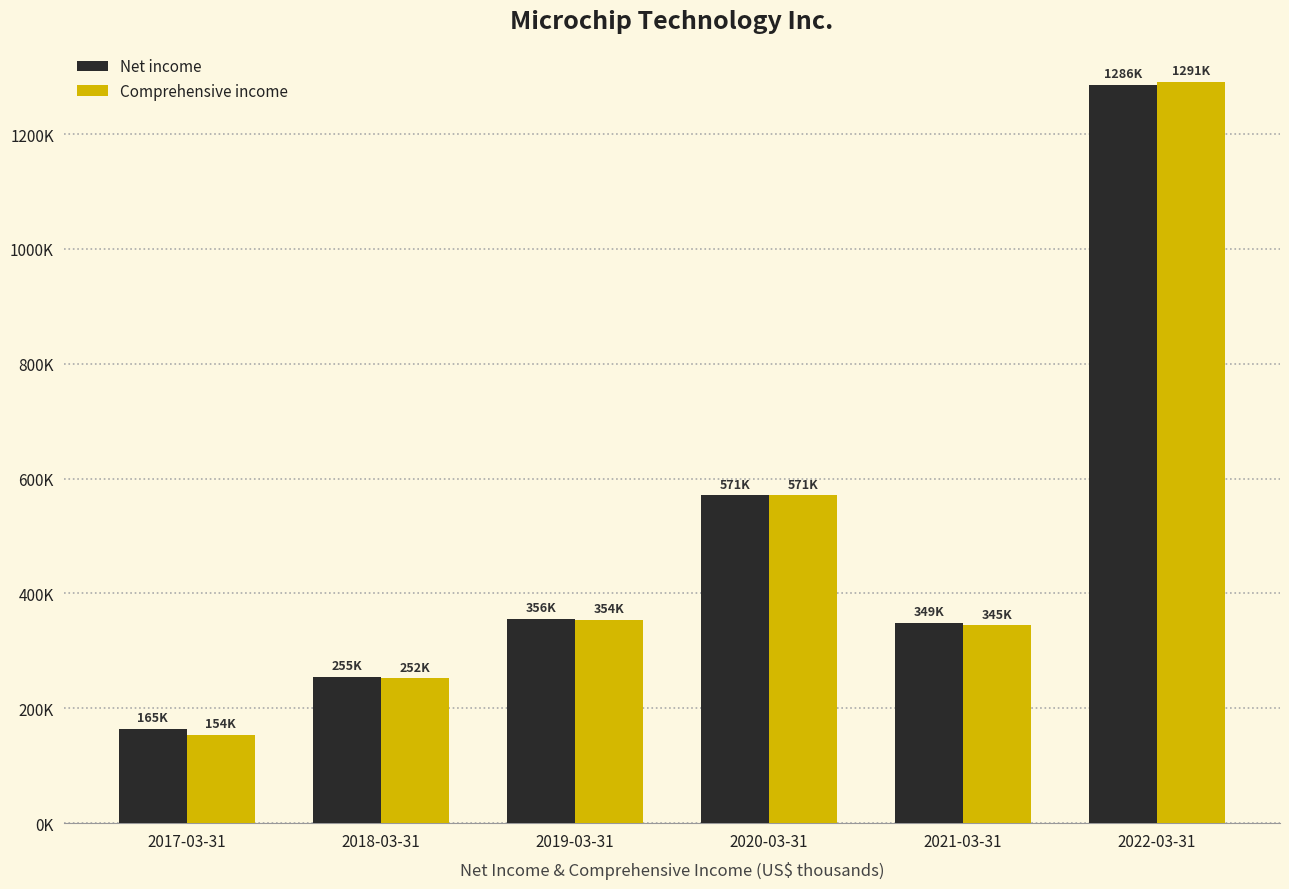

Does the chart contain any negative values?

No